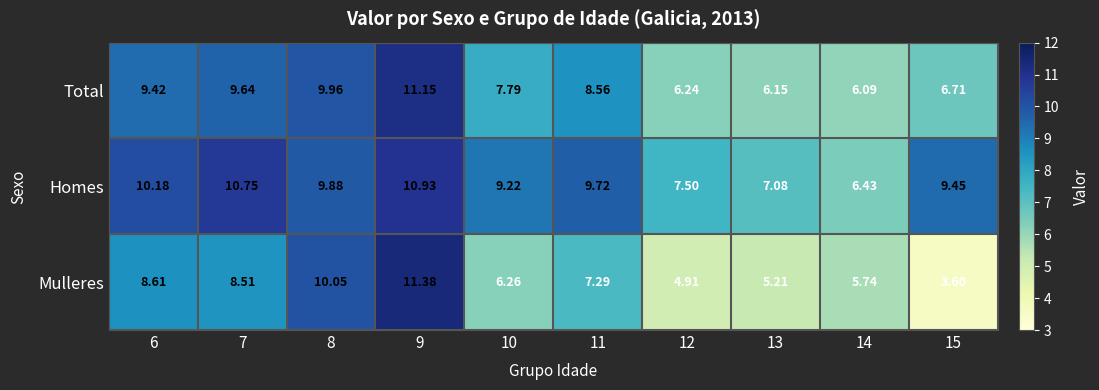

How many data points does each series have?

10